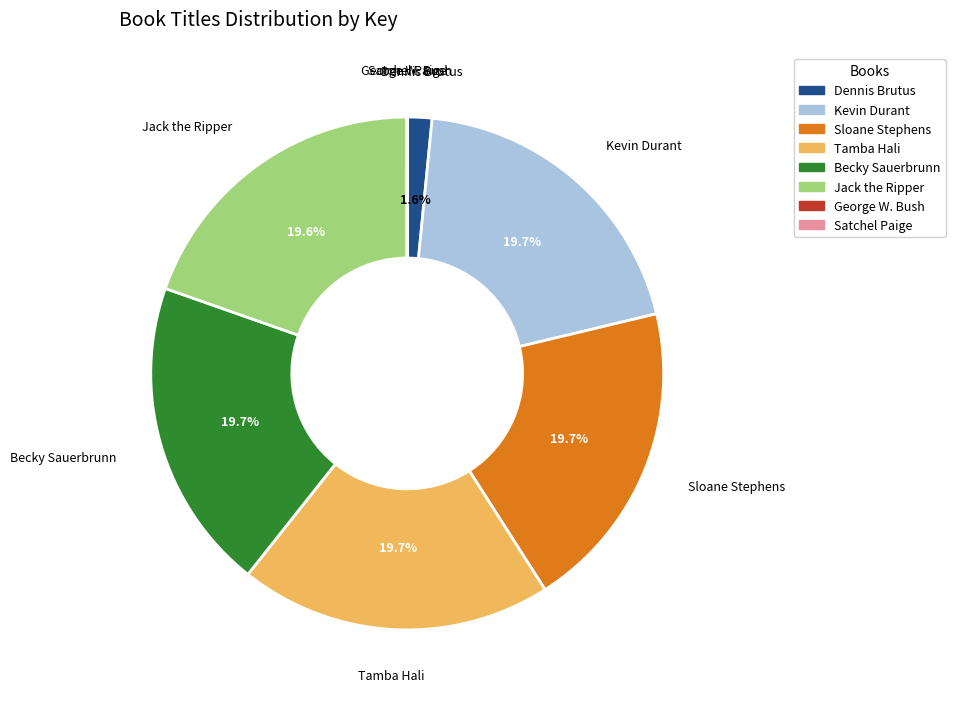

Is it true that Becky Sauerbrunn is 6% of the pie?

False